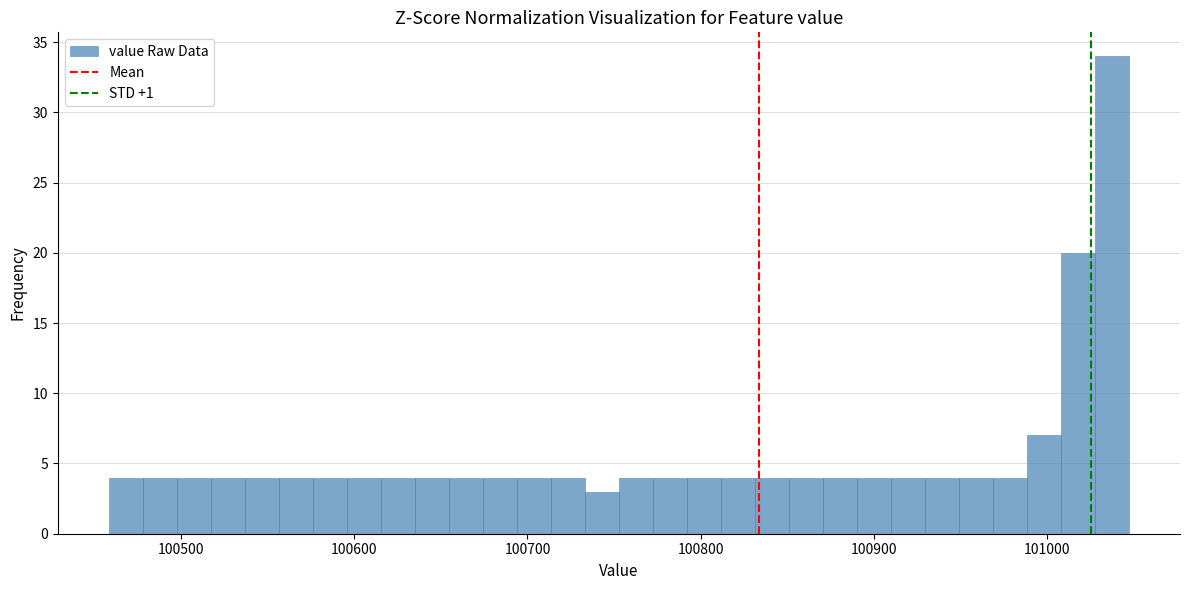

Read against the x-axis, roughly where is the centre of the tallest bar?

101040